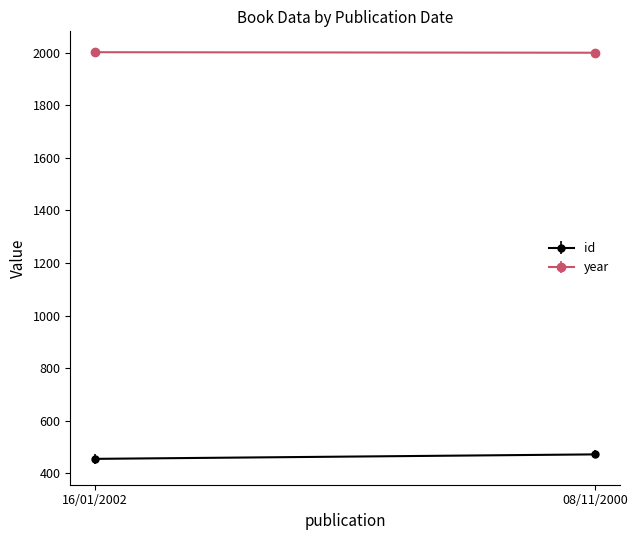

How many lines are shown in the chart?

2